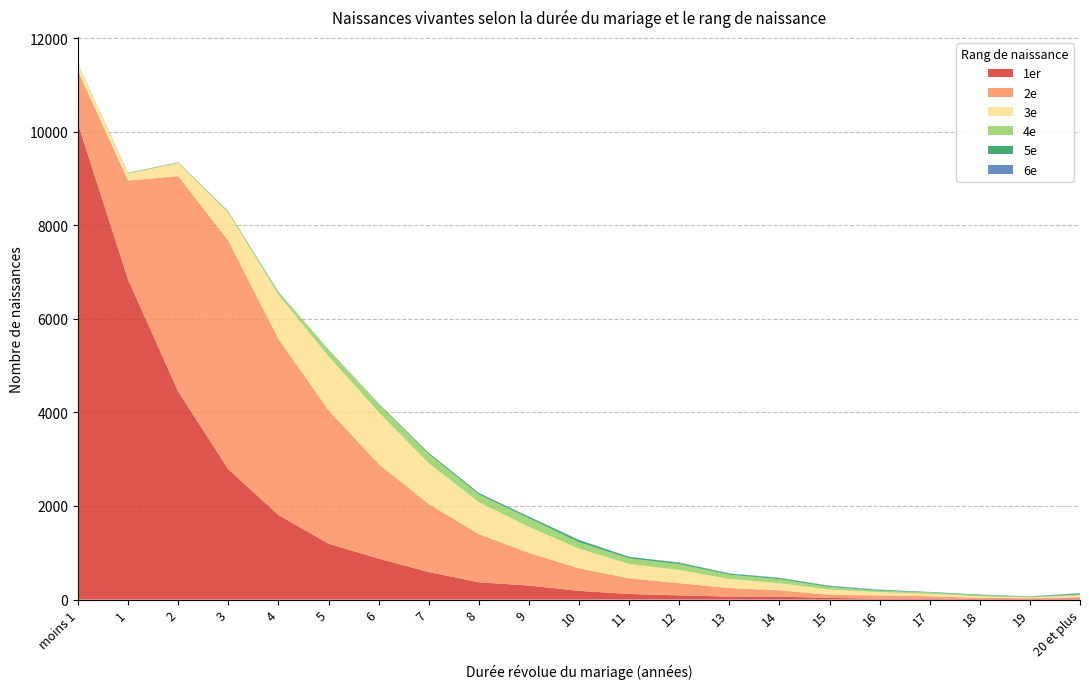

Reading left to right, list all the values displayed in this chart.

1er: 10164	6834	4444	2785	1808	1194	876	588	370	300	186	120	90	64	64	35	20	25	12	12	27
2e: 1130	2119	4606	4883	3762	2854	2021	1455	1029	698	483	334	261	183	135	66	70	46	26	18	23
3e: 144	147	273	593	942	1150	1109	871	683	554	418	308	281	195	150	113	68	53	30	18	40
4e: 10	18	16	34	57	135	177	196	164	185	138	118	125	90	87	54	32	29	27	9	19
5e: 2	3	4	4	7	8	9	26	30	29	41	32	28	22	23	20	15	9	10	10	19
6e: 0	0	2	1	1	0	0	1	4	8	11	3	8	7	7	8	8	2	3	2	10